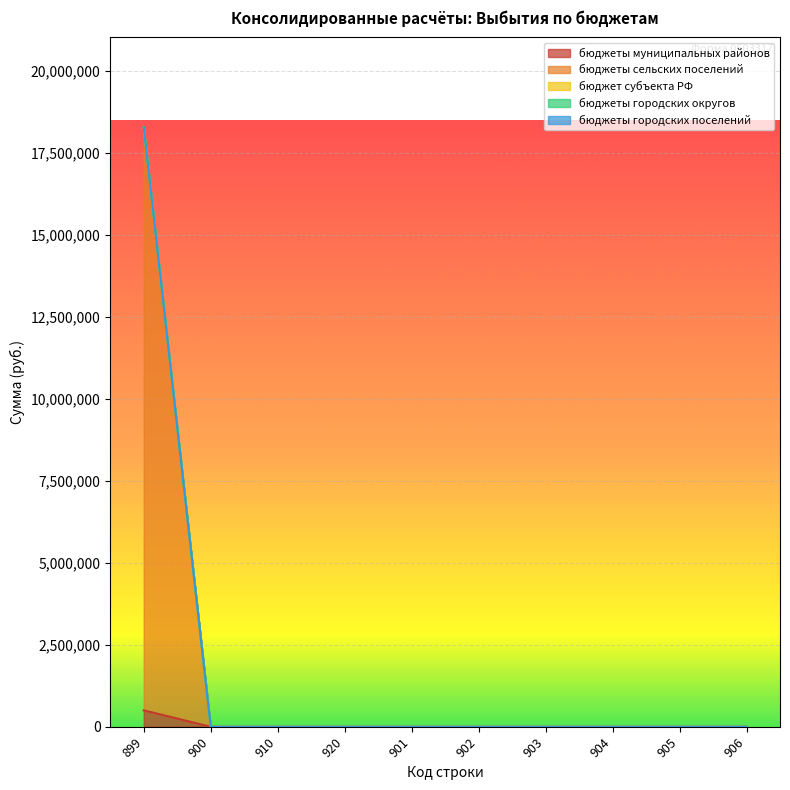

Does the chart display data point markers on the line(s)?

No